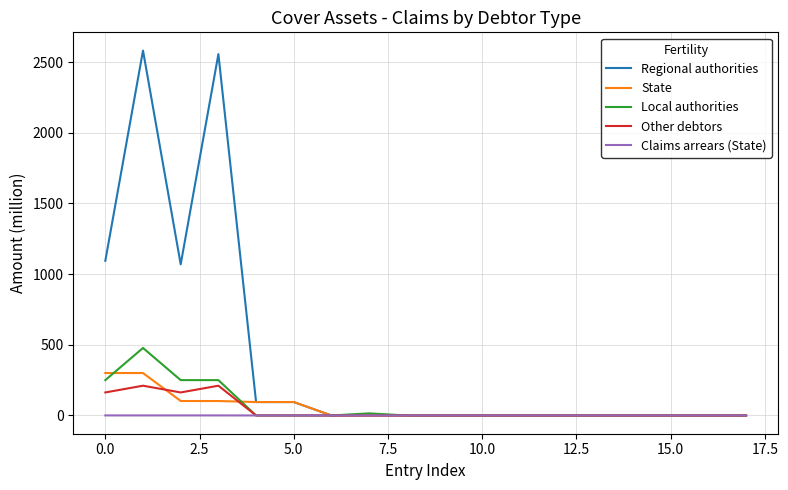

What is the maximum value for Regional authorities?

2580.9